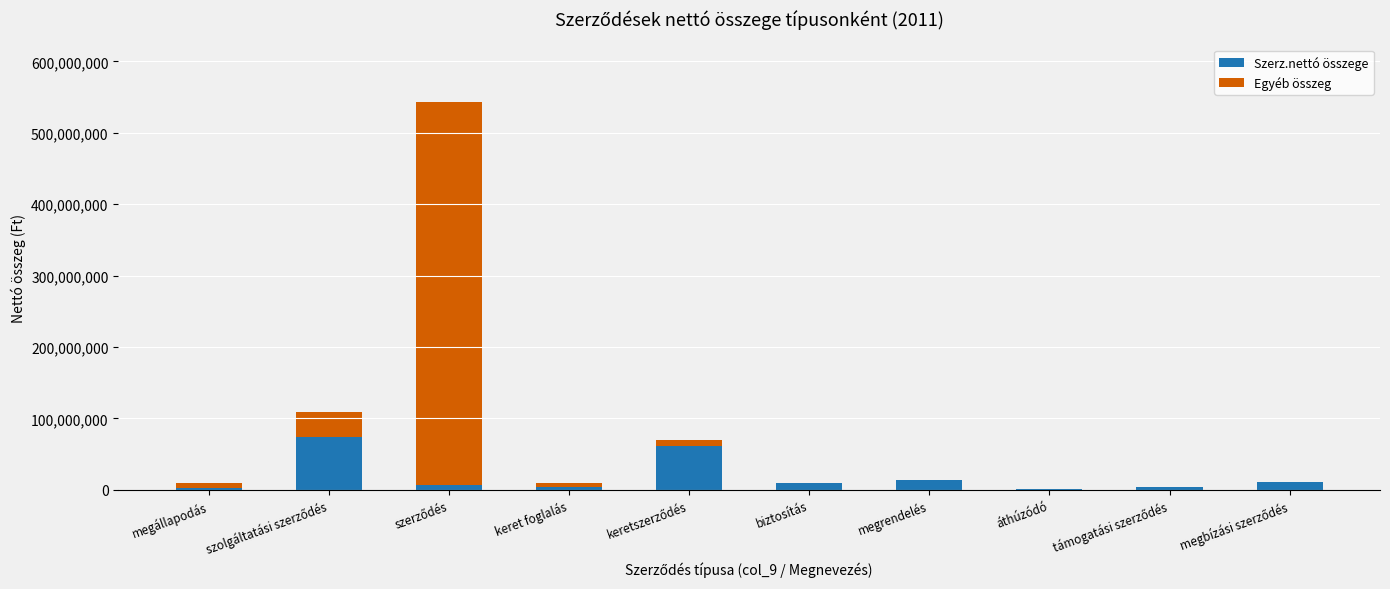

What is the sum of all Szerz.nettó összege values?

185009458